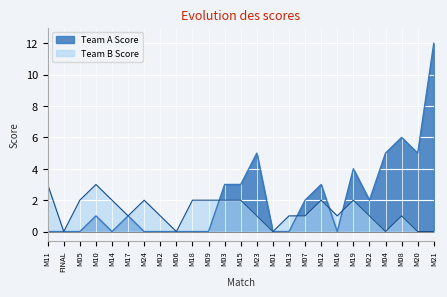

At which label does Team B Score reach its minimum?

FINAL